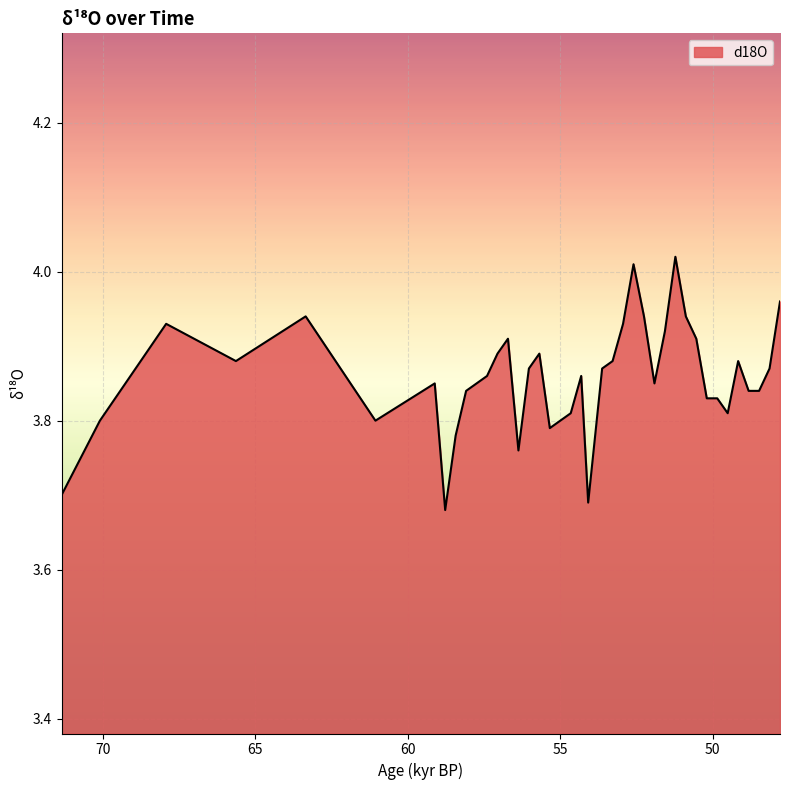

How many data points does each series have?

40